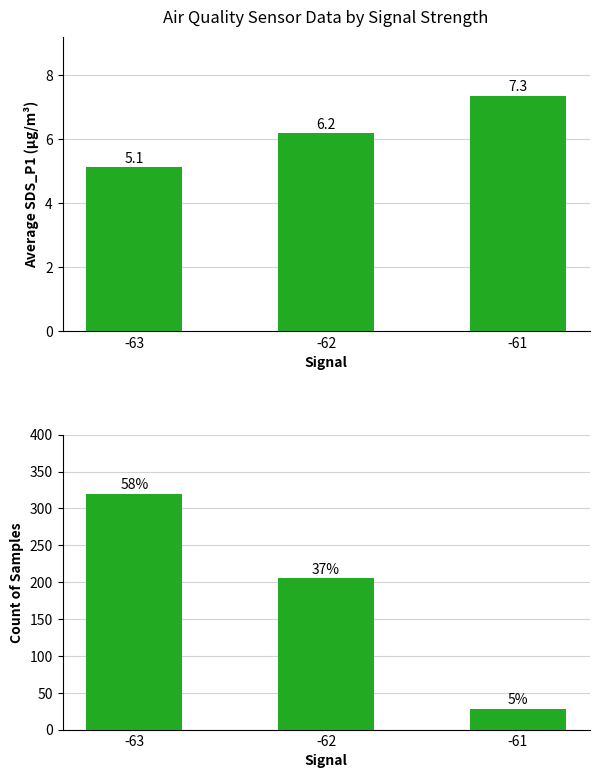

What is the sum of all Count of Samples values?

553.0